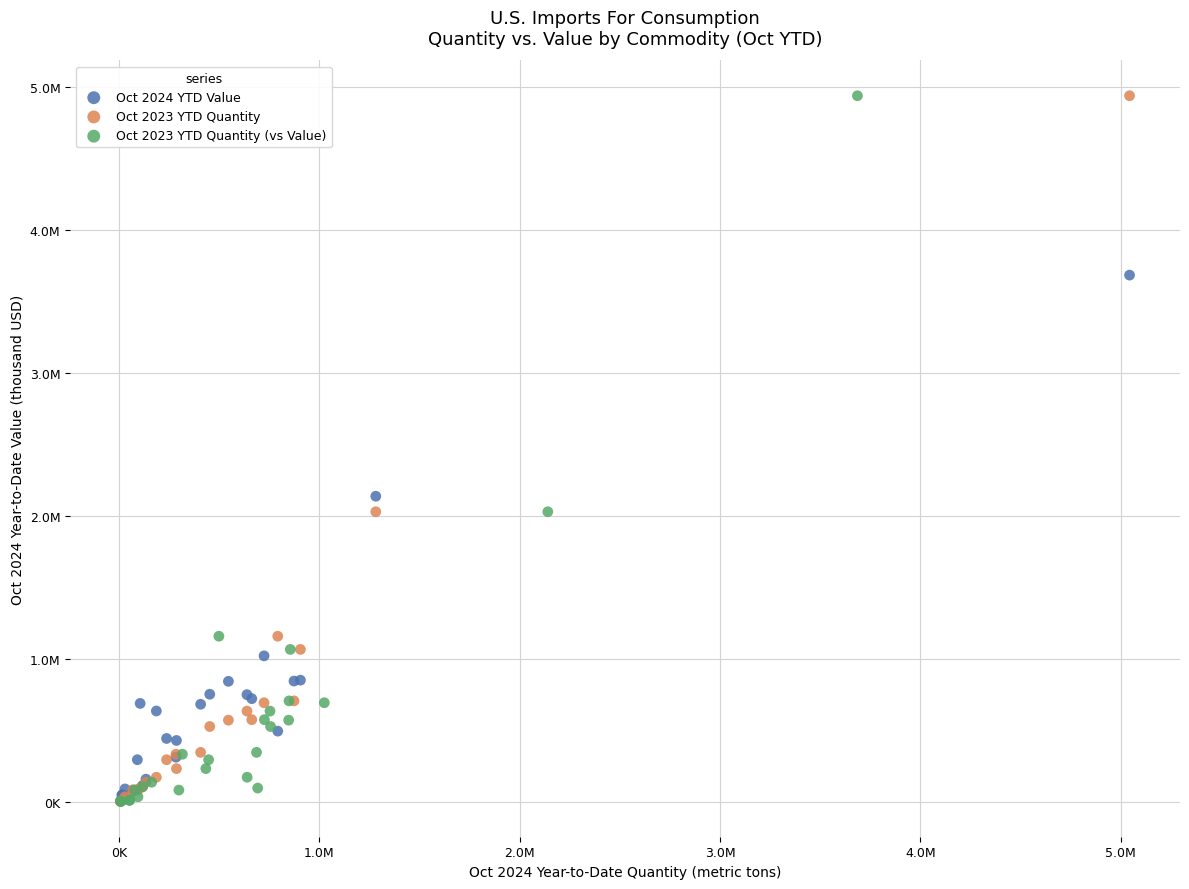

What are all the series names shown in the legend?

Oct 2024 YTD Value, Oct 2023 YTD Quantity, Oct 2023 YTD Quantity (vs Value)